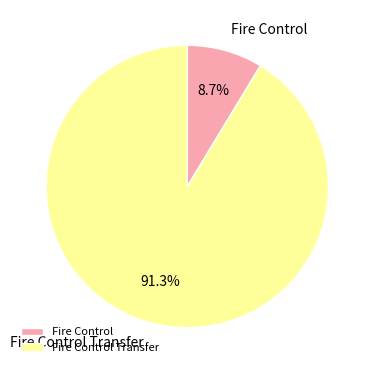

Which slice represents more than half of the pie?

Fire Control Transfer